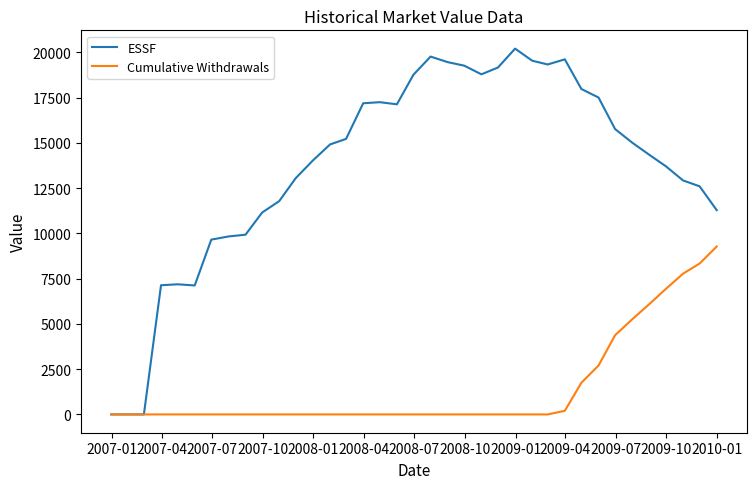

What is the difference between the maximum and minimum values in the Cumulative Withdrawals series?

9277.7